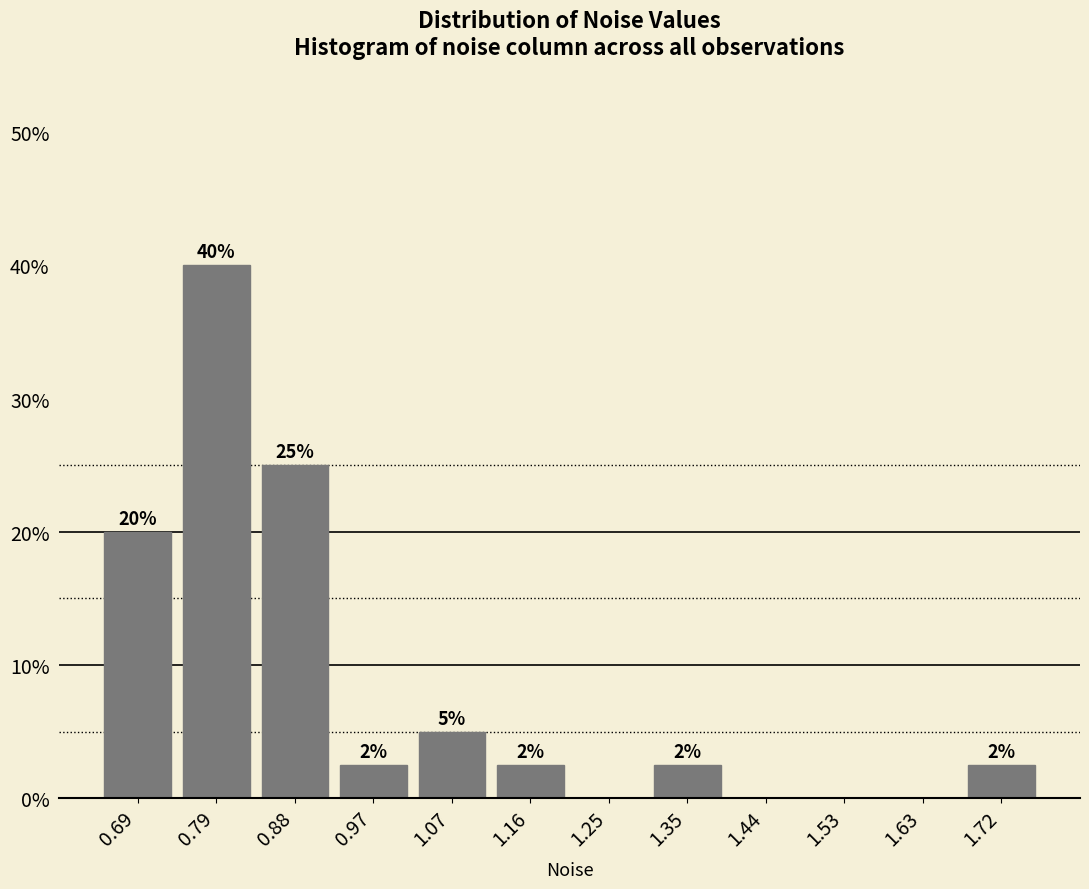

Which range on the x-axis has the tallest bar?

0.74 to 0.83